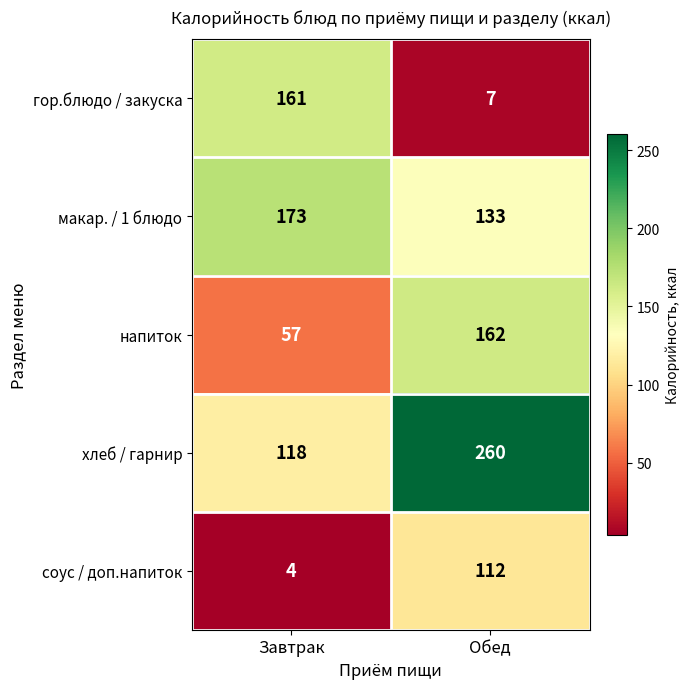

What value does the напиток series have at Завтрак, to the nearest 10?

60